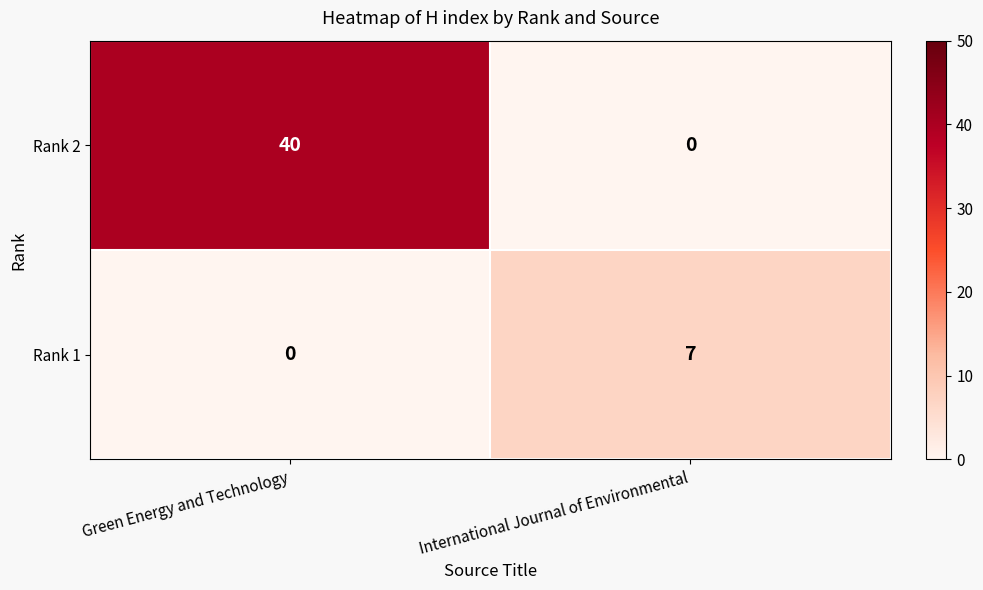

What is the difference between the maximum and minimum values in the Rank 2 series?

40